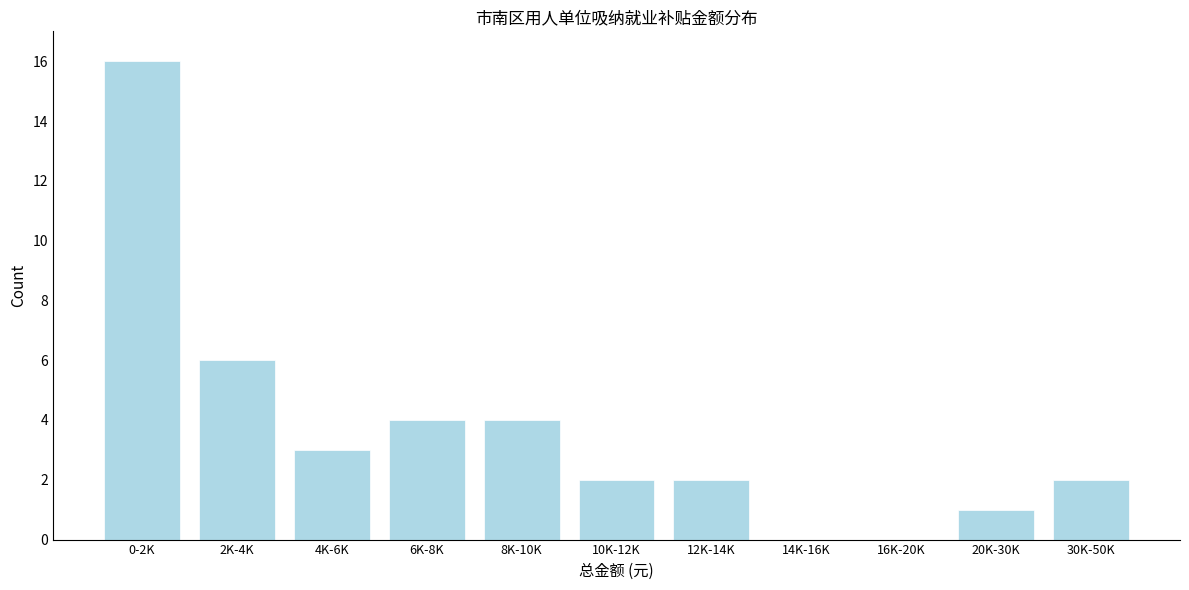

Reading left to right, what are all the values shown in this chart?

0-2K=16	2K-4K=6	4K-6K=3	6K-8K=4	8K-10K=4	10K-12K=2	12K-14K=2	14K-16K=0	16K-20K=0	20K-30K=1	30K-50K=2